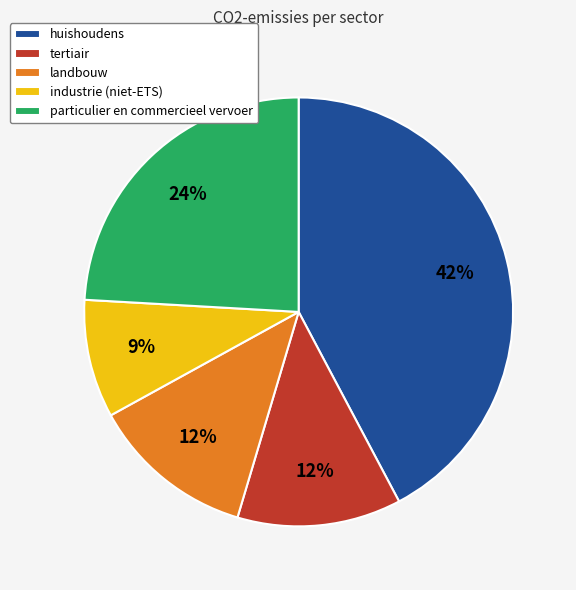

What is the ratio of the value at tertiair to the value at particulier en commercieel vervoer?

0.5